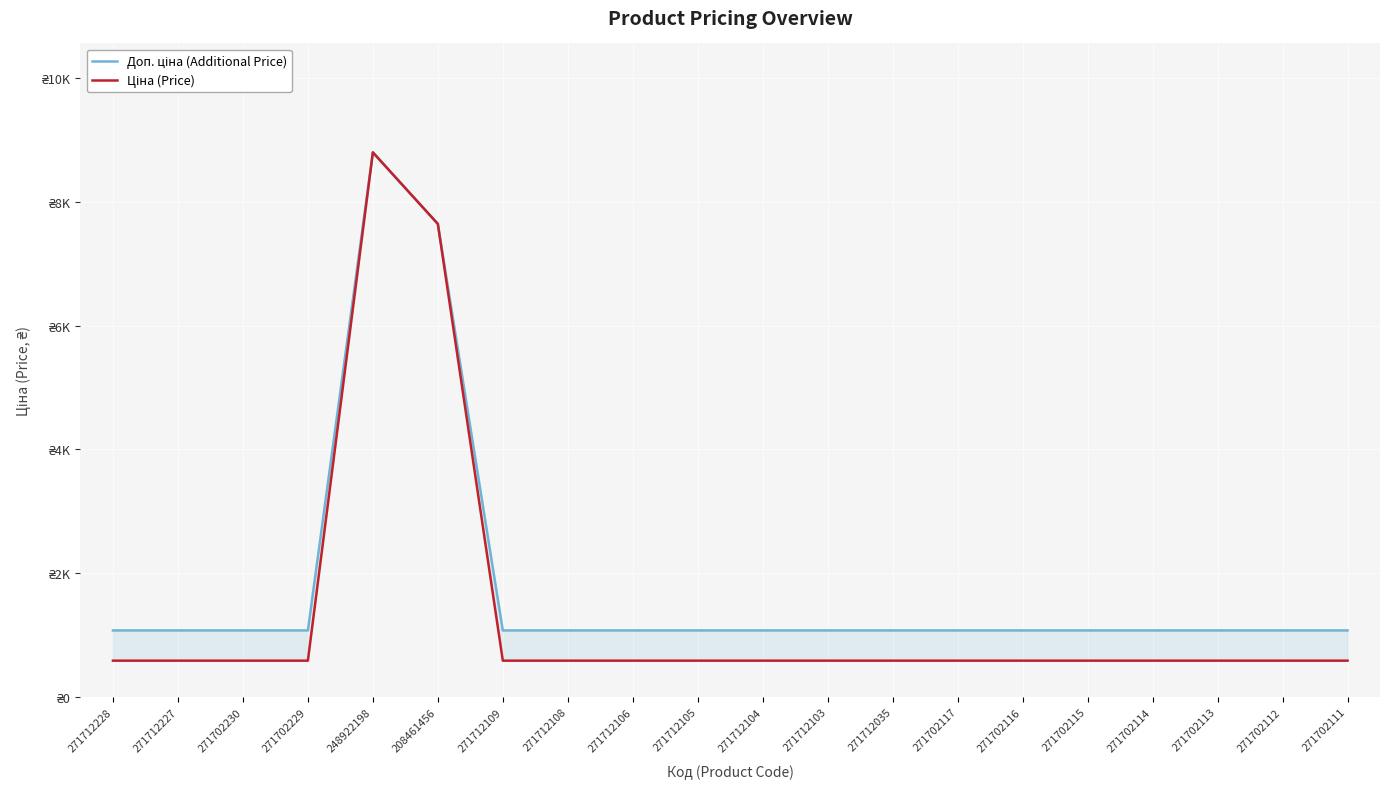

What is the average value of the Ціна (Price) series?

1349.4